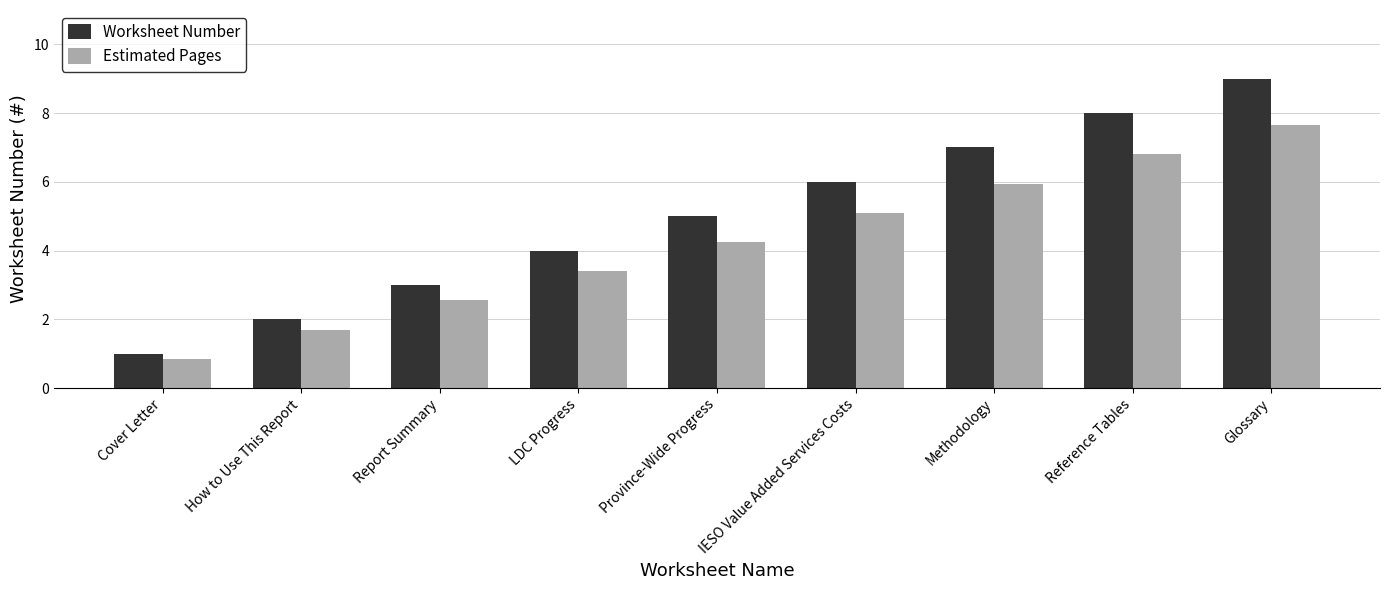

What is the difference between the maximum and minimum values in the Worksheet Number series?

8.0